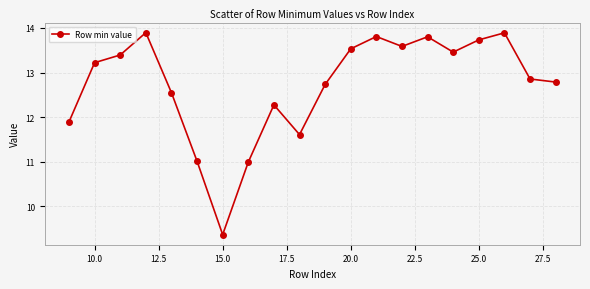

What is the sum of all values?

254.4